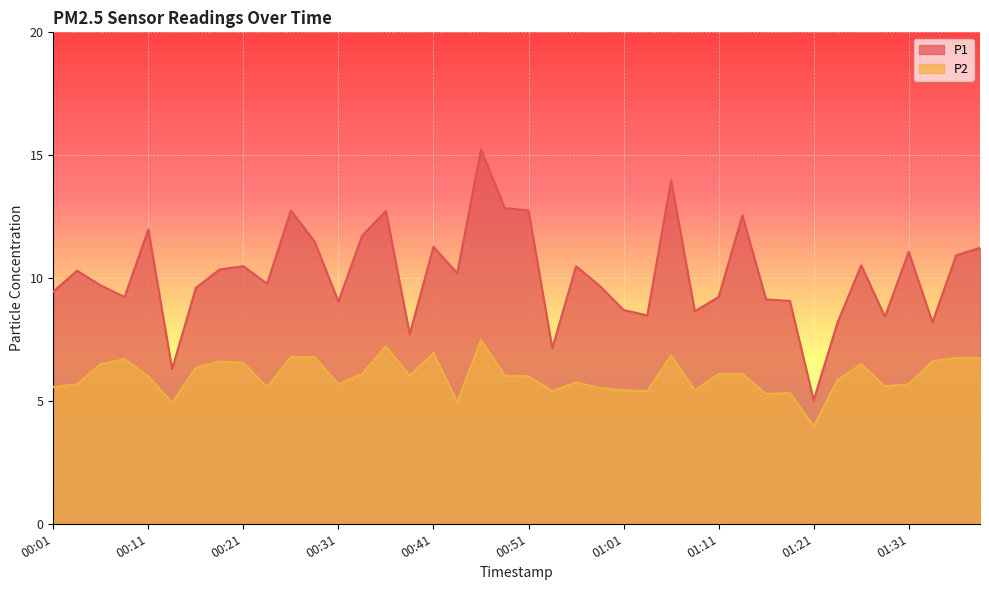

True or false: P1 and P2 intersect in this chart.

False